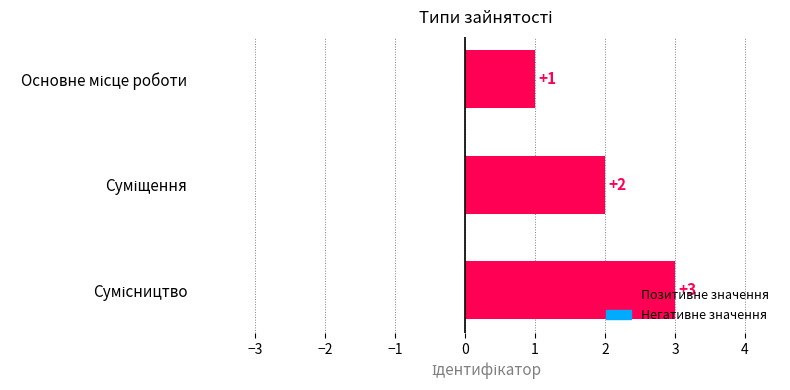

Count the values in the range 1 to 3.

3